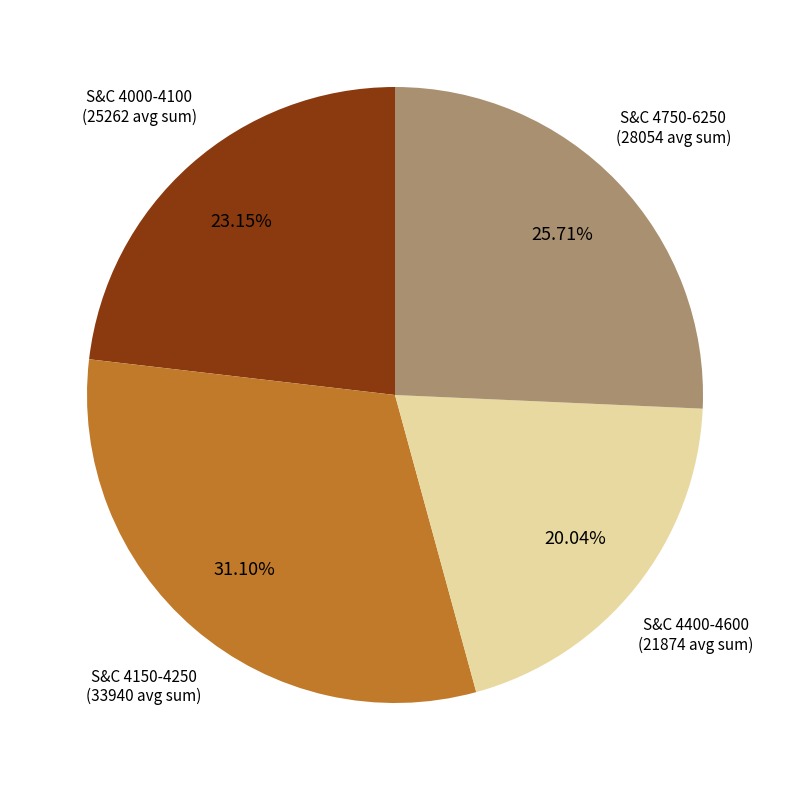

Count the number of slices in the pie.

4